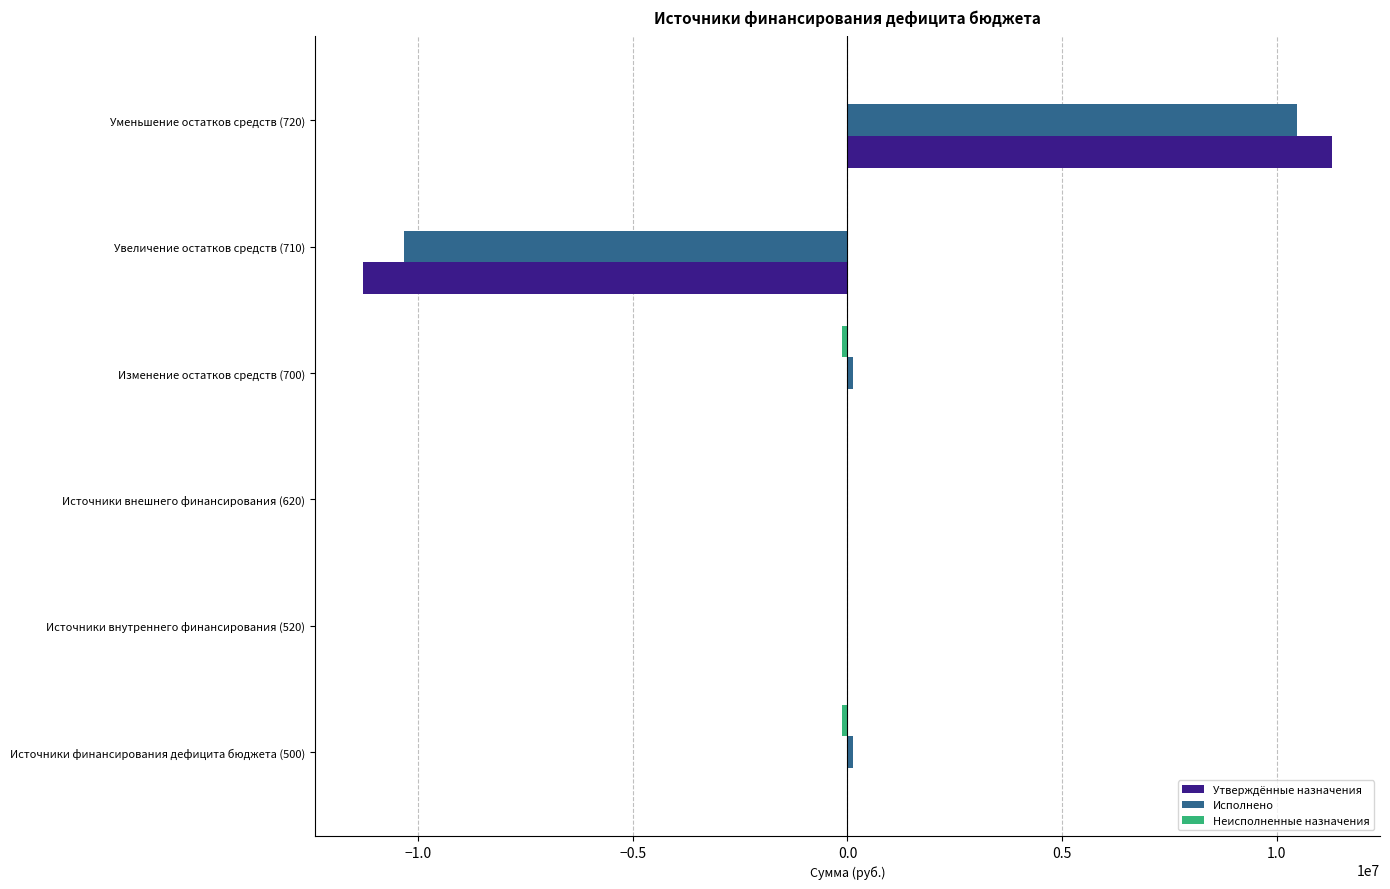

What is the sum of the Исполнено values at Увеличение остатков средств (710) and Источники внутреннего финансирования (520)?

-10328841.0